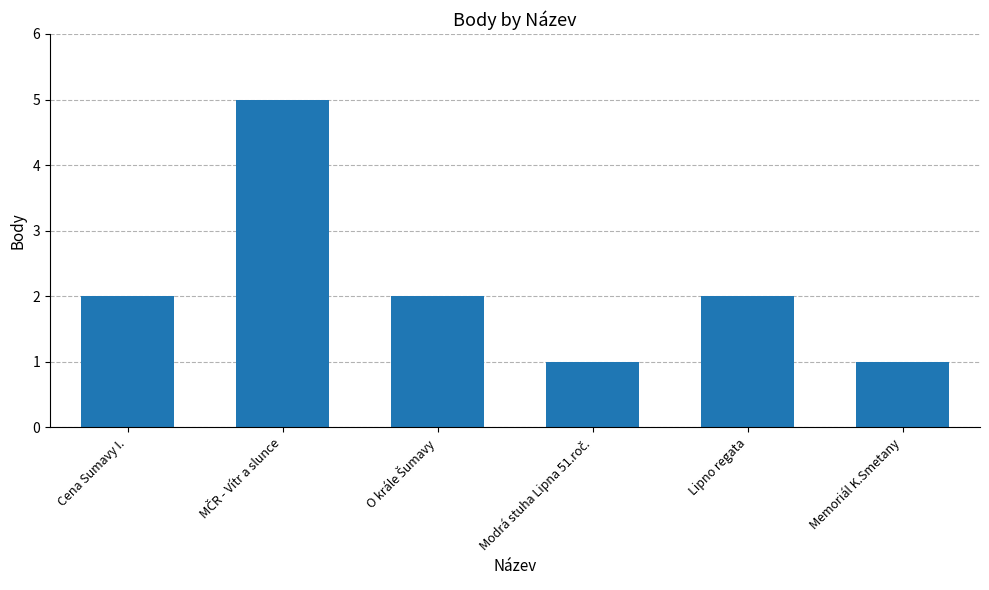

Read the value at Lipno regata.

2